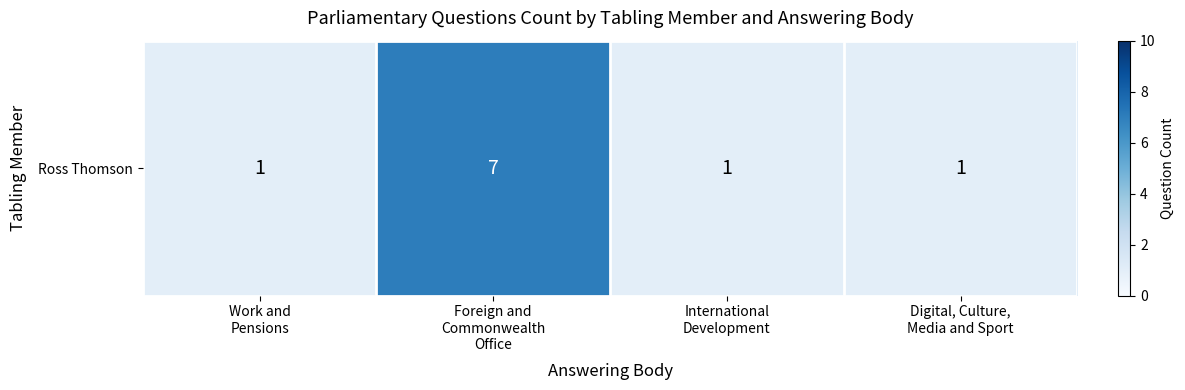

Reading right to left, what are all the values shown in this chart?

1	1	7	1